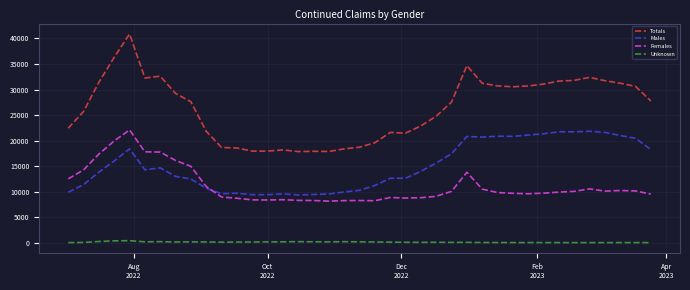

True or false: Unknown and Females cross at least once.

False